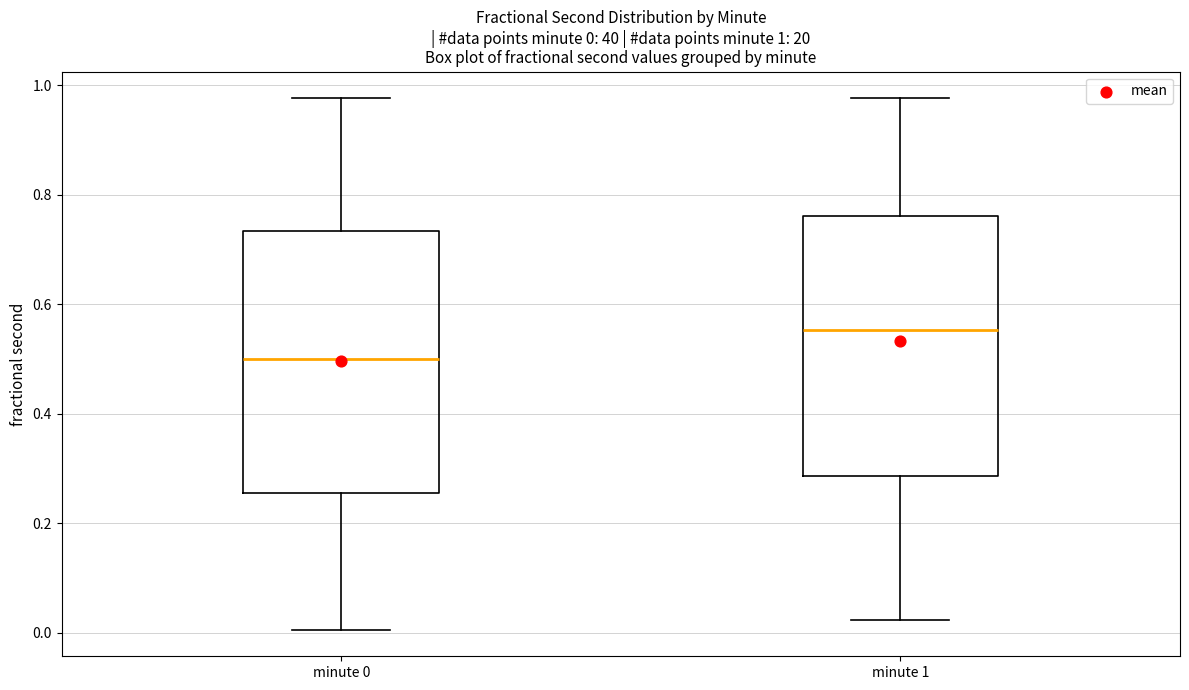

Which box's median line is the highest?

minute 1